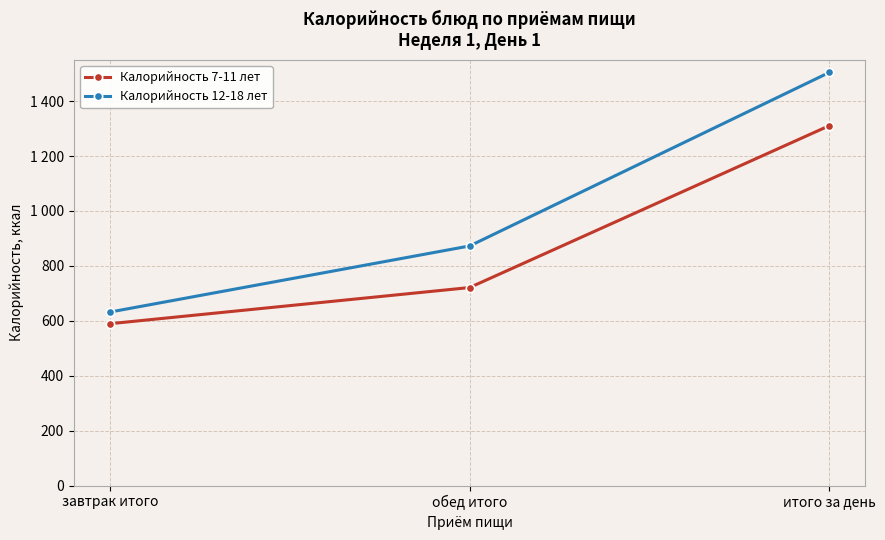

What is the value of the Калорийность 12-18 лет point at the 3rd from the left?

1504.5